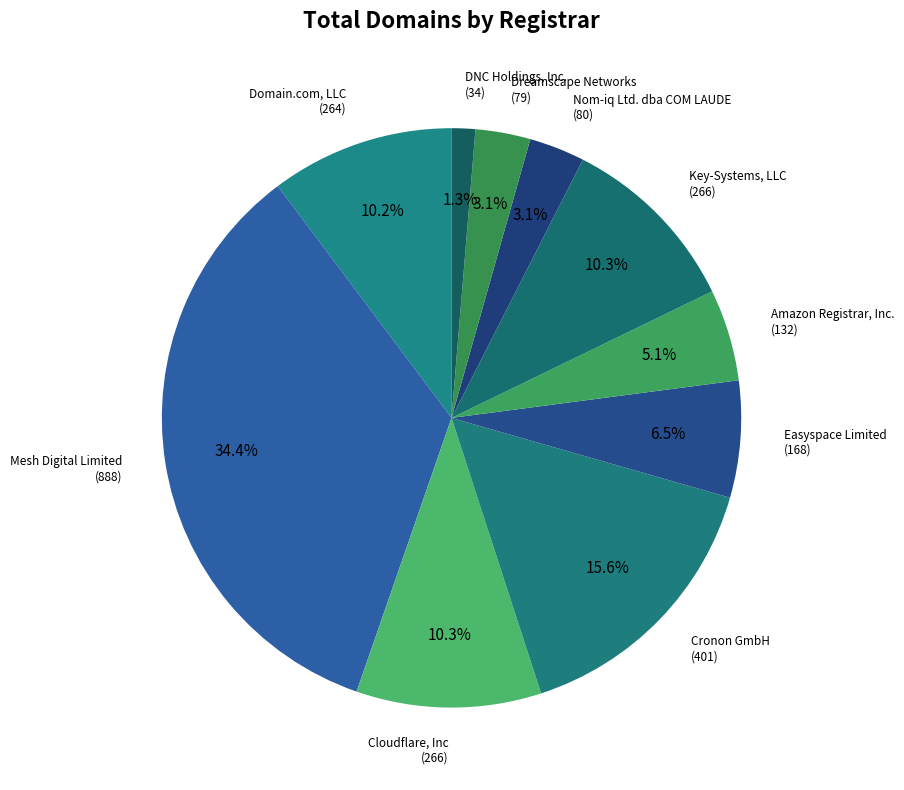

Does DNC Holdings, Inc. represent more than half of the total?

No